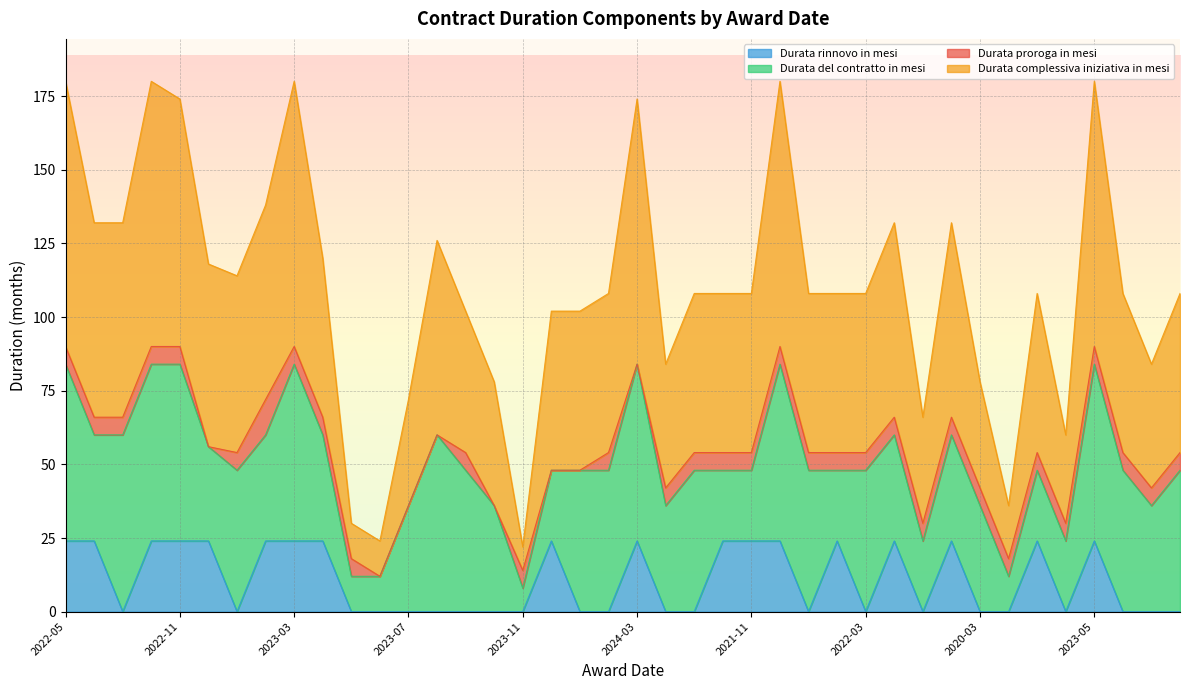

Is it true that Durata rinnovo in mesi equals 0 at 2023-07?

True